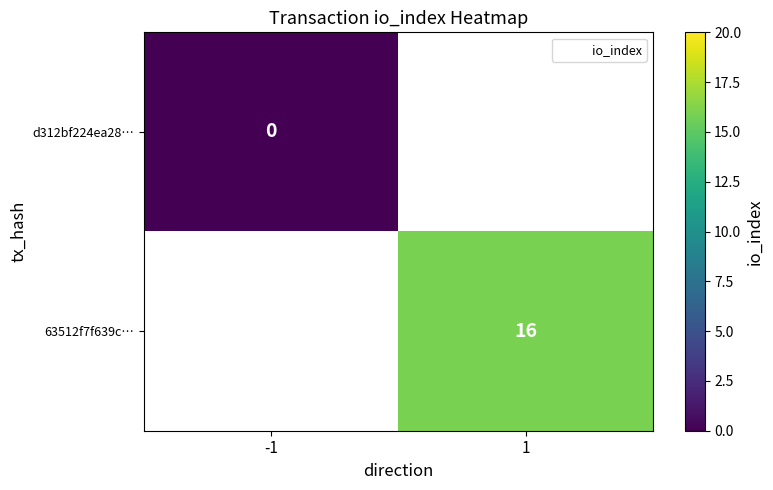

Rank the categories by 63512f7f639c… value from lowest to highest.

-1, 1